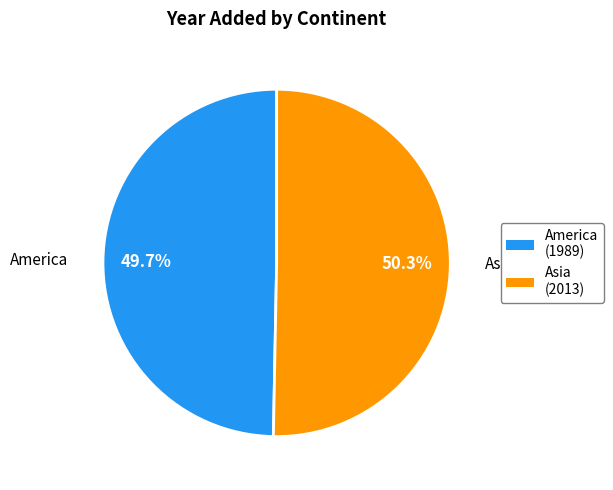

Count the number of slices in the pie.

2